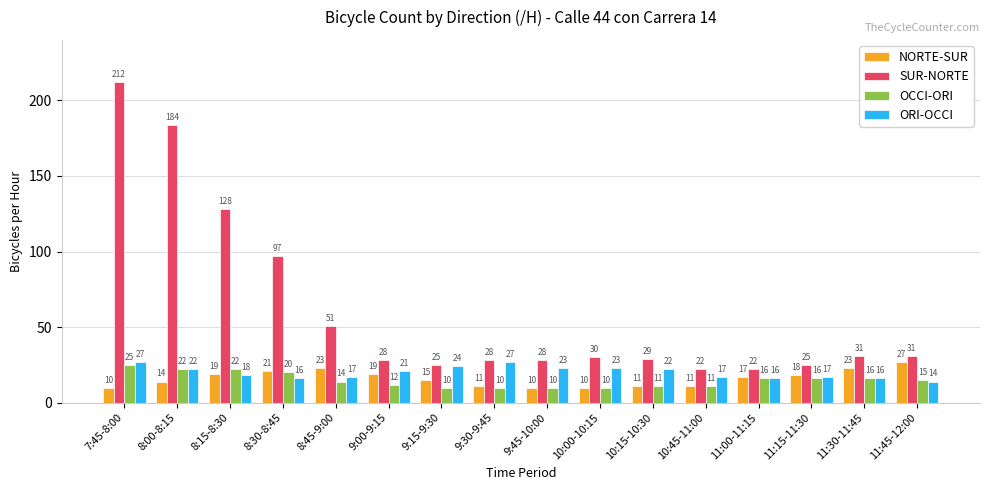

Reading left to right, transcribe all the data shown in this chart.

NORTE-SUR: 10	14	19	21	23	19	15	11	10	10	11	11	17	18	23	27
SUR-NORTE: 212	184	128	97	51	28	25	28	28	30	29	22	22	25	31	31
OCCI-ORI: 25	22	22	20	14	12	10	10	10	10	11	11	16	16	16	15
ORI-OCCI: 27	22	18	16	17	21	24	27	23	23	22	17	16	17	16	14